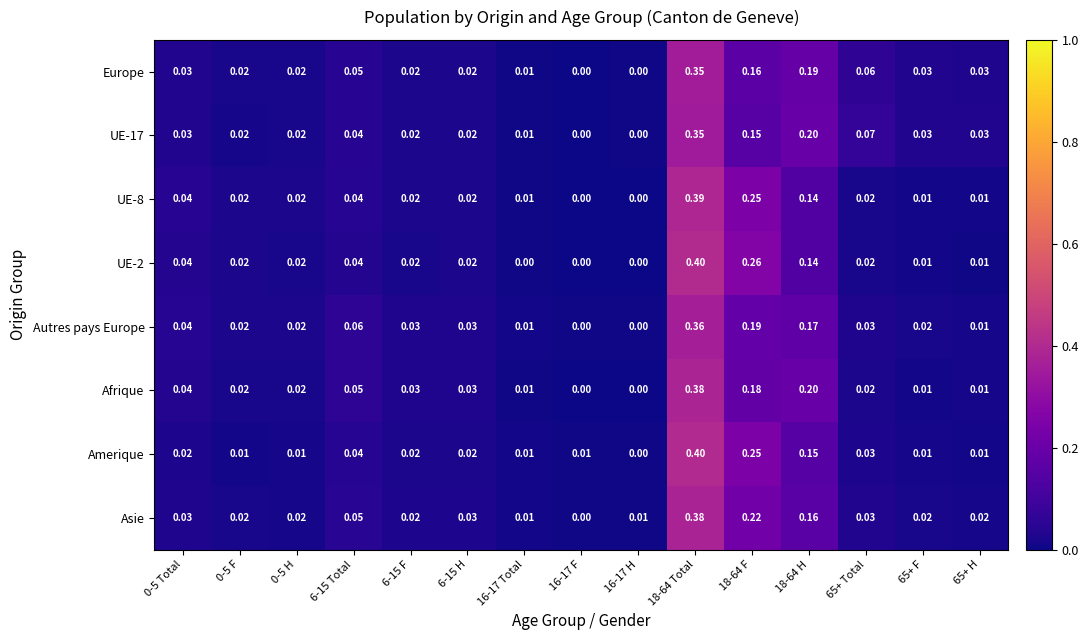

How many data points does each series have?

15